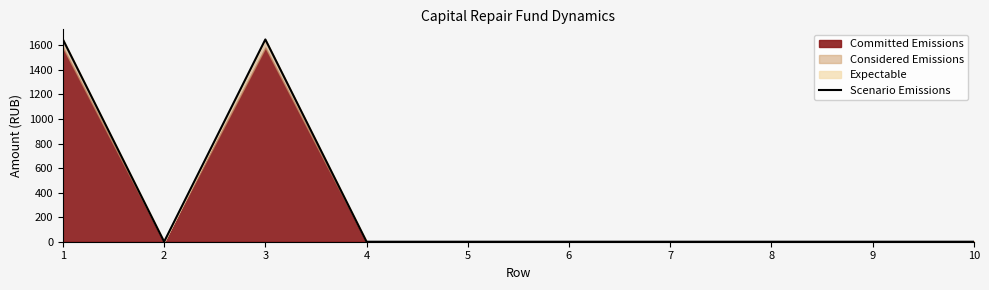

The chart shows a value of 0.0 at 9. True or false?

True